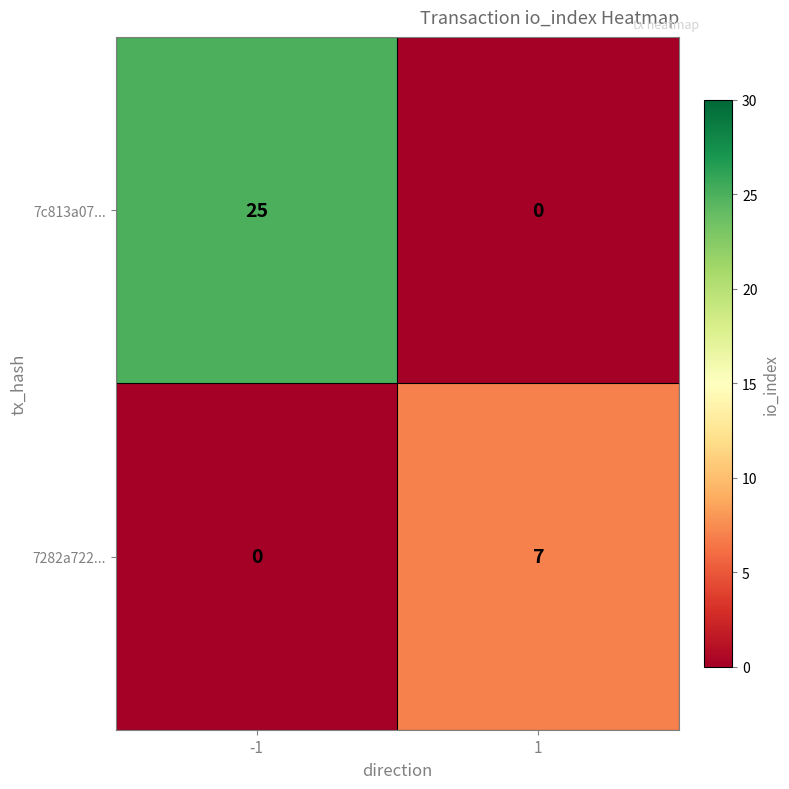

The value of 7282a722... at -1 is 0. True or false?

True